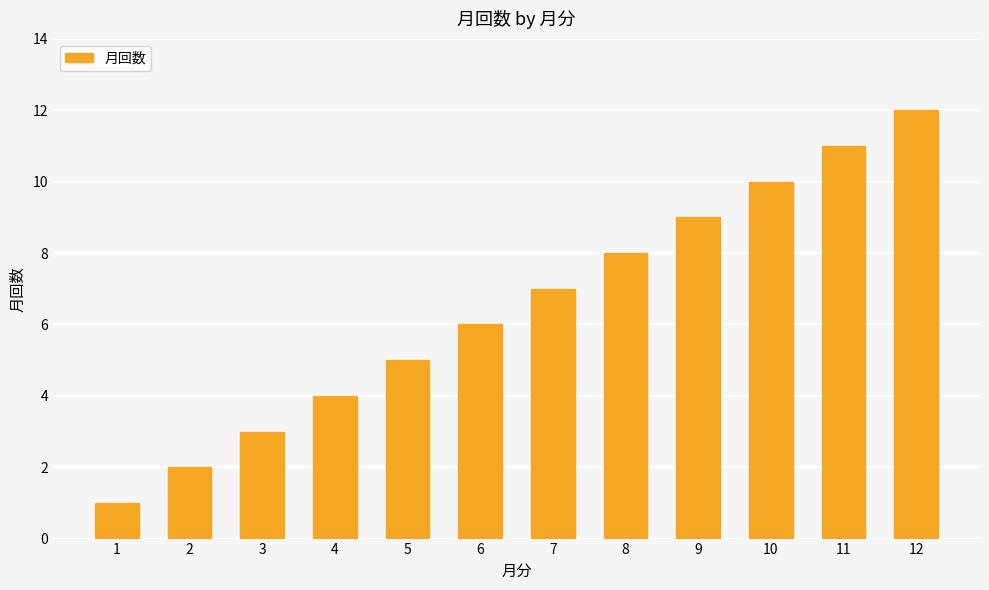

Does the chart contain any negative values?

No